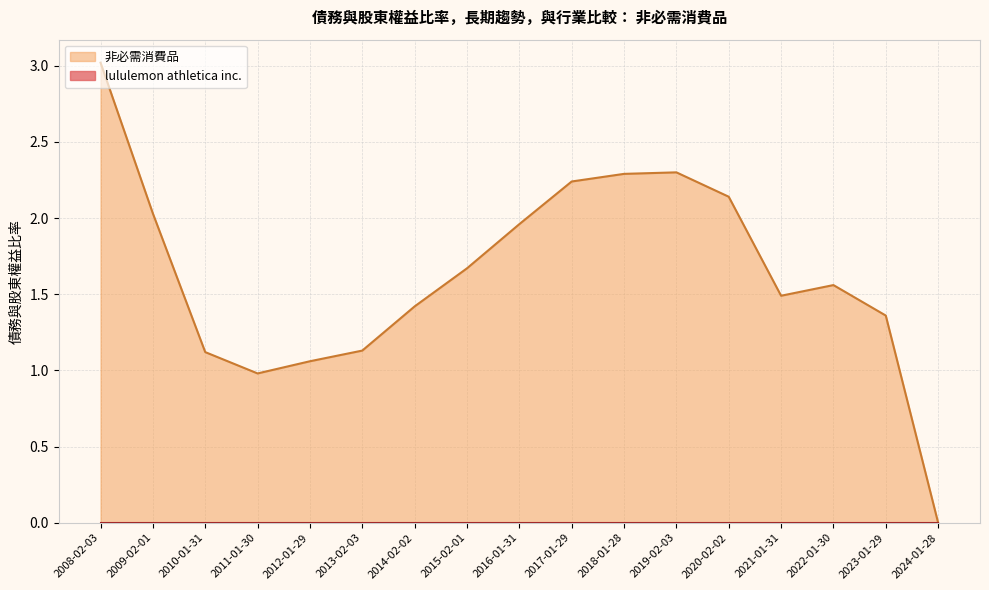

What are all the series names shown in the legend?

lululemon athletica inc., 非必需消費品